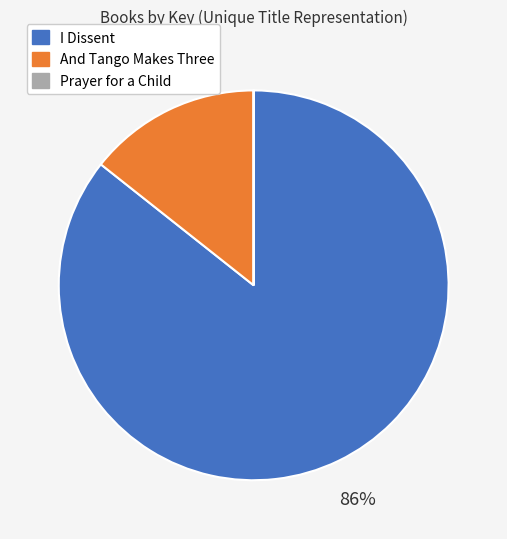

To the nearest percent, what is the average slice percentage?

33%